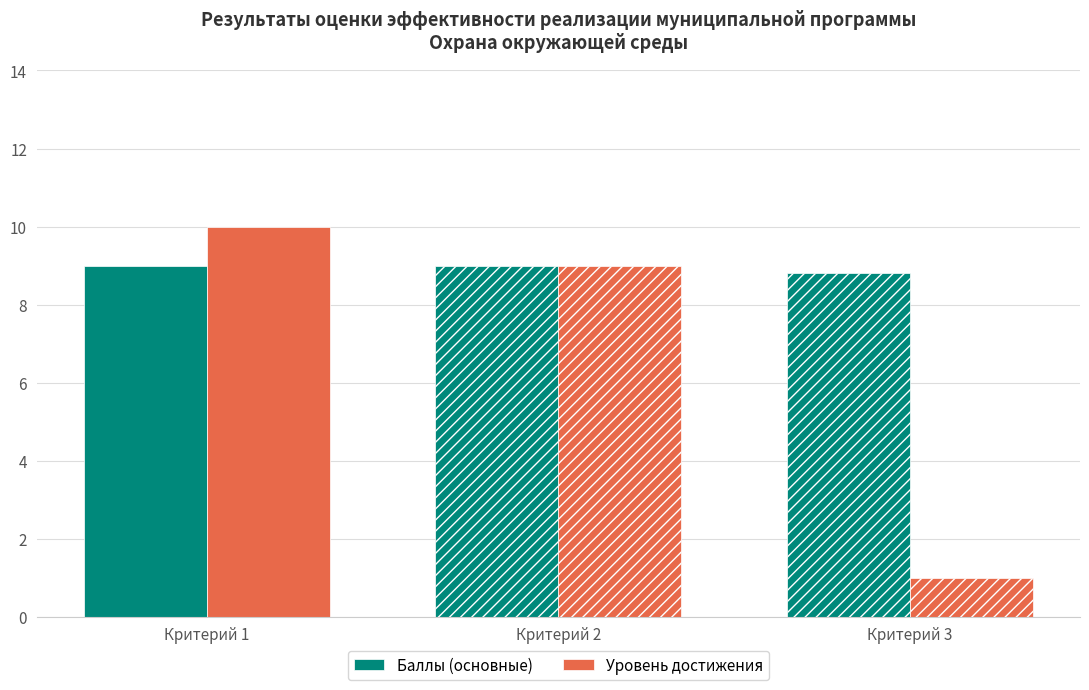

List the series in order of their overall mean, highest first.

Баллы (основные), Уровень достижения